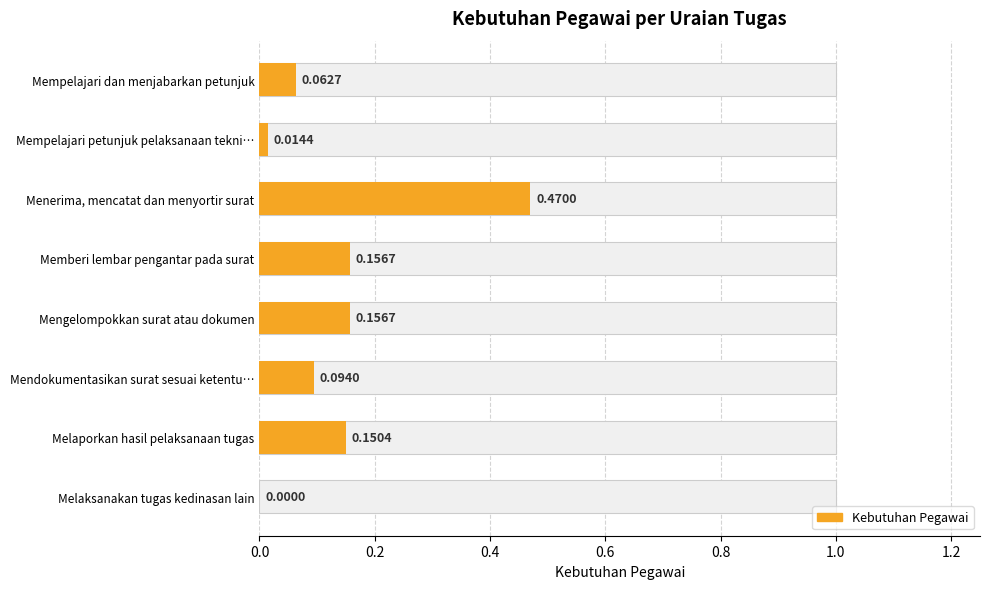

What is the sum of all values?

1.1